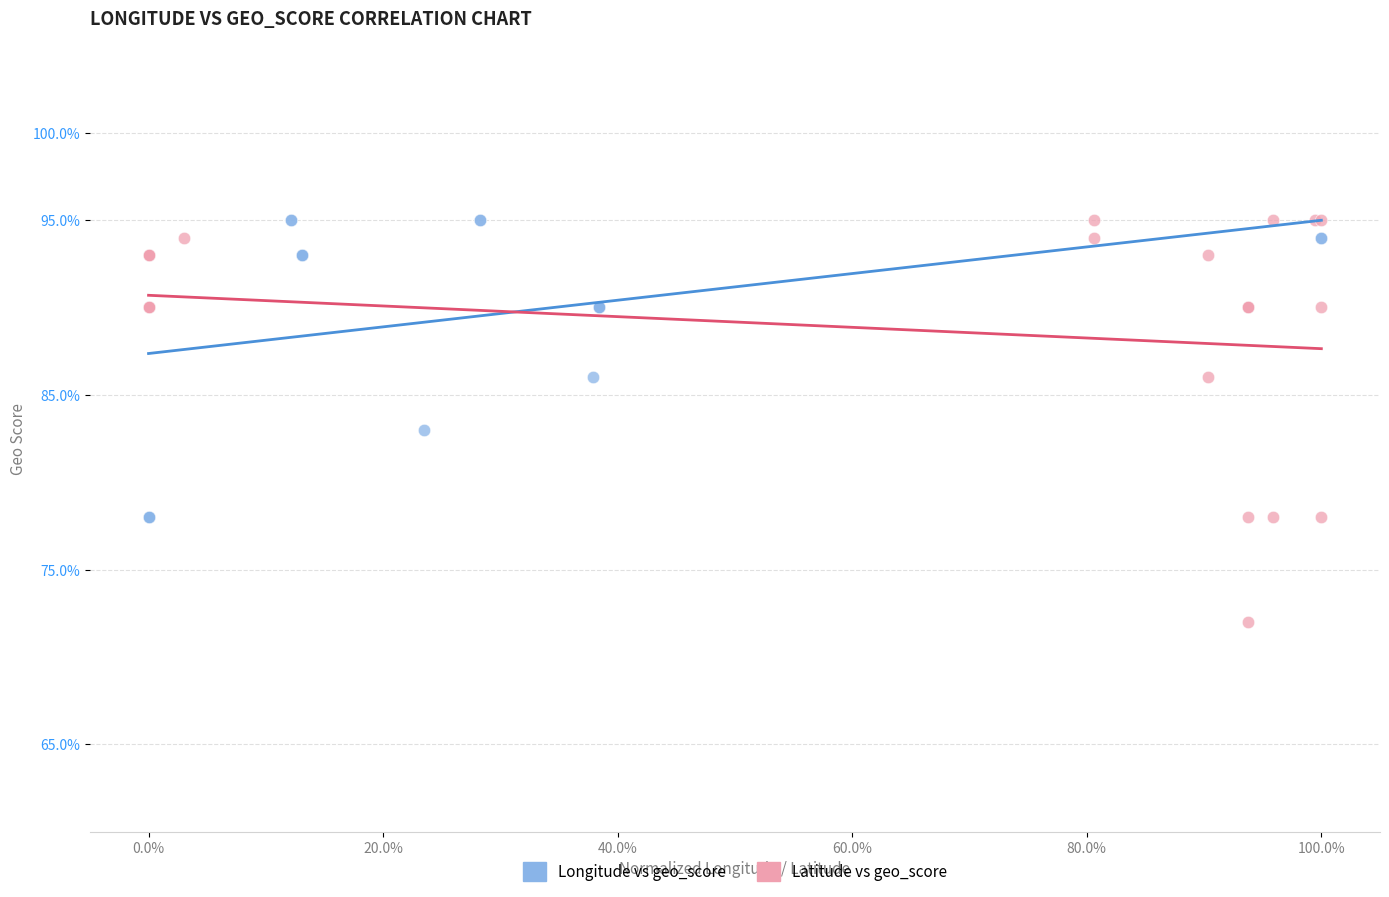

Which series has the widest spread of Y values?

Latitude vs geo_score